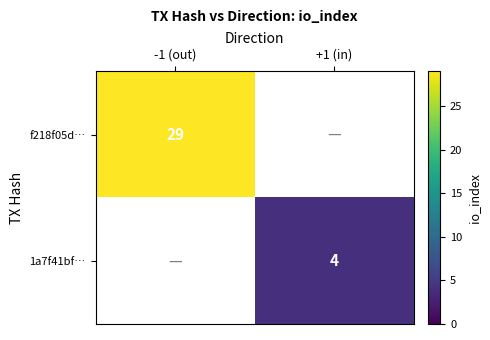

Which has a higher value, +1 (in) or -1 (out)?

-1 (out)